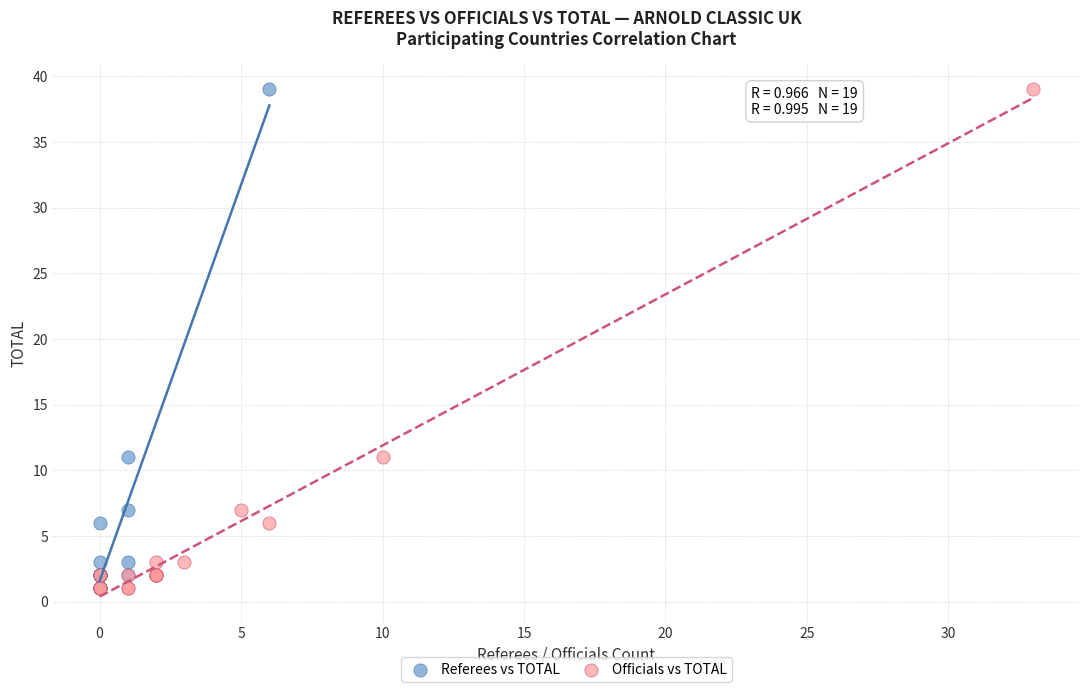

What are all the series names shown in the legend?

Referees vs TOTAL, Officials vs TOTAL